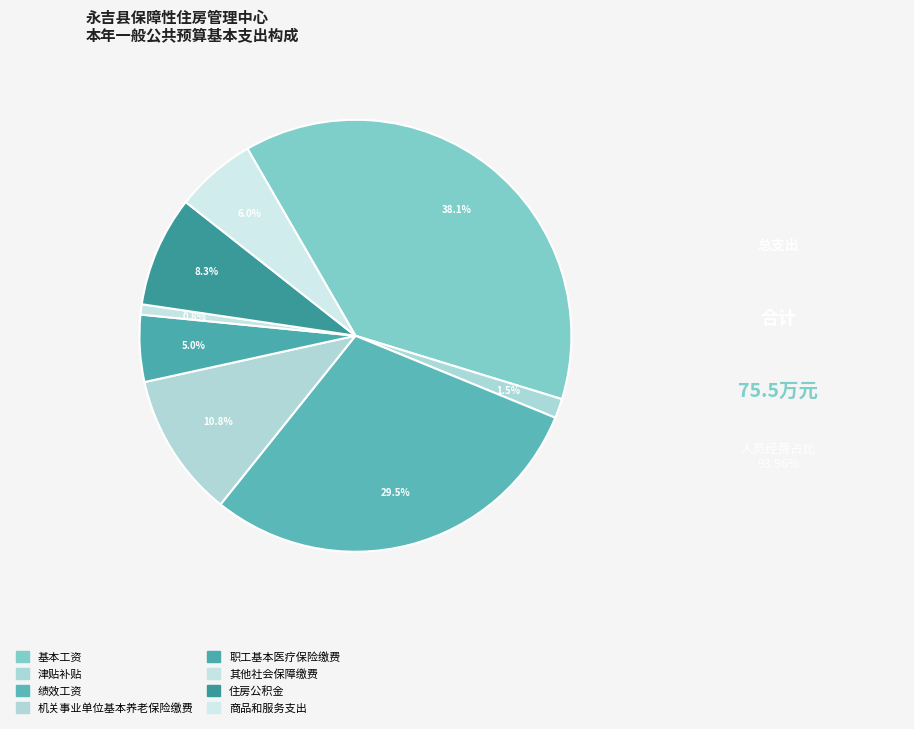

What portion of the pie excludes 住房公积金?

91.7%